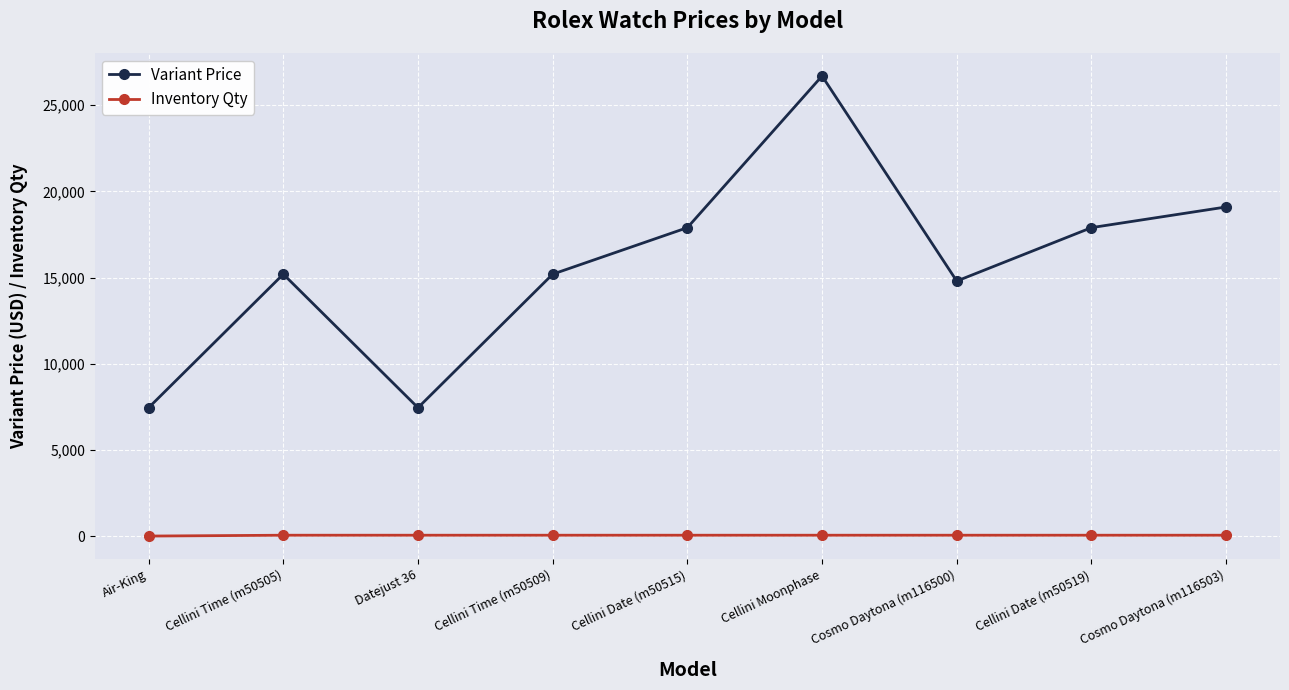

What is the minimum value shown in the chart?

1